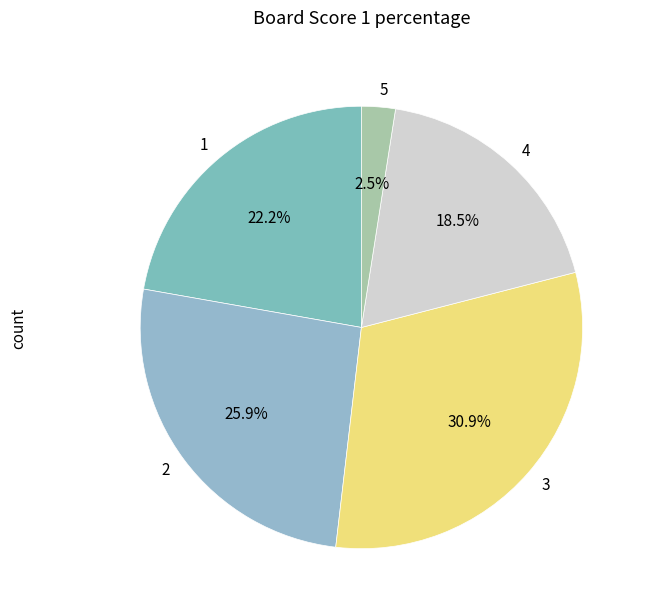

Approximately how many times larger is the value at 2 compared to 1?

1.2